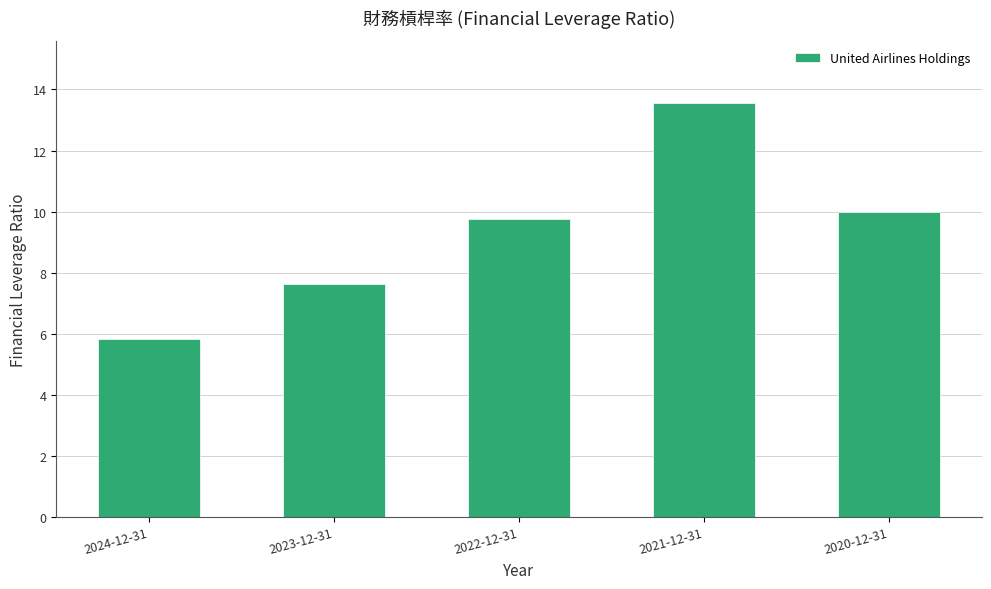

What is the change in value from 2023-12-31 to 2022-12-31?

+2.1